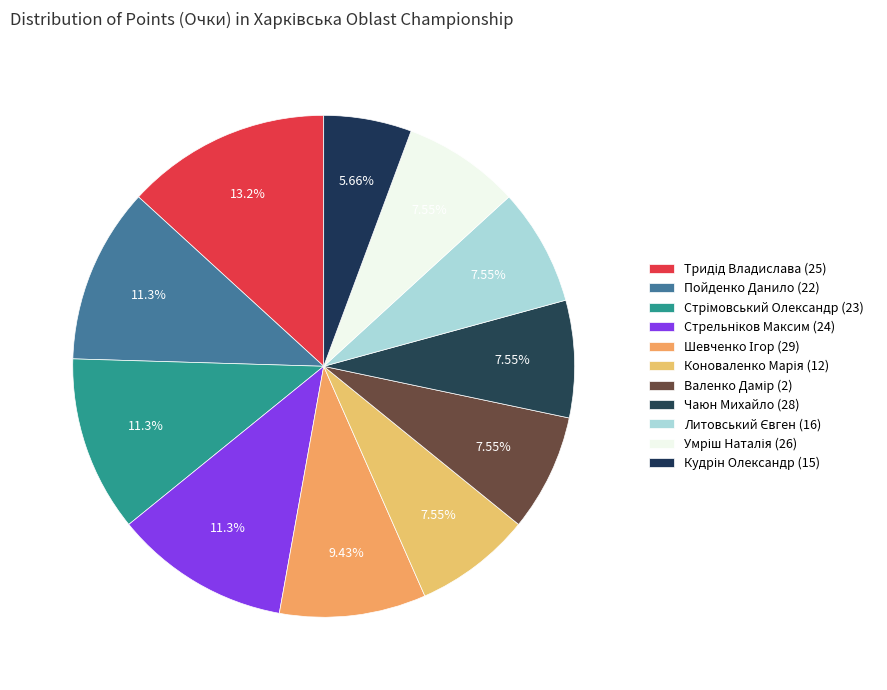

What is the change in value from Шевченко Ігор (29) to Кудрін Олександр (15)?

-1.0